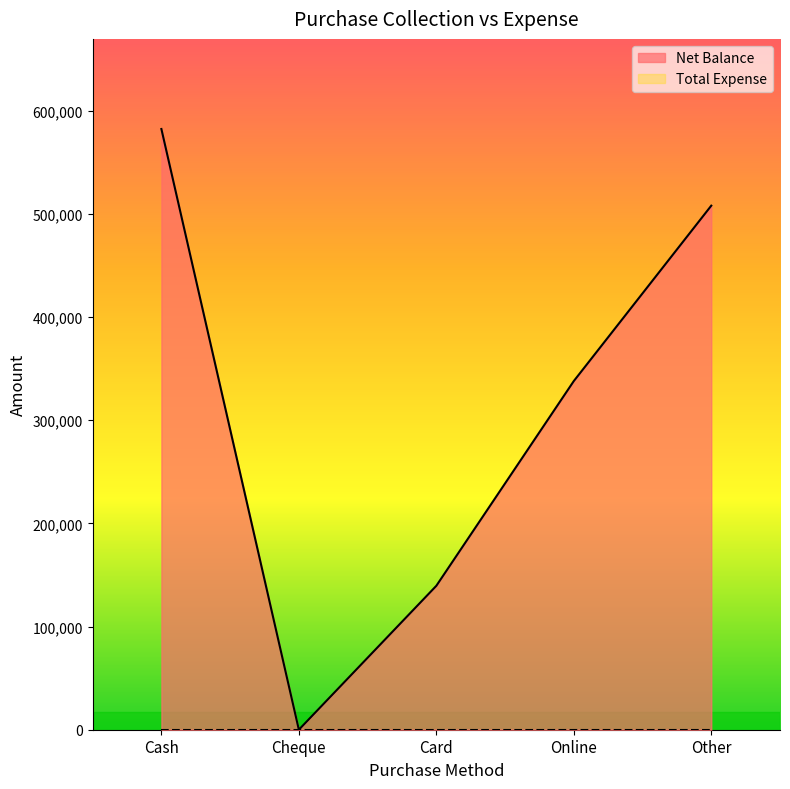

True or false: the data has more than 0 interior local peaks.

False